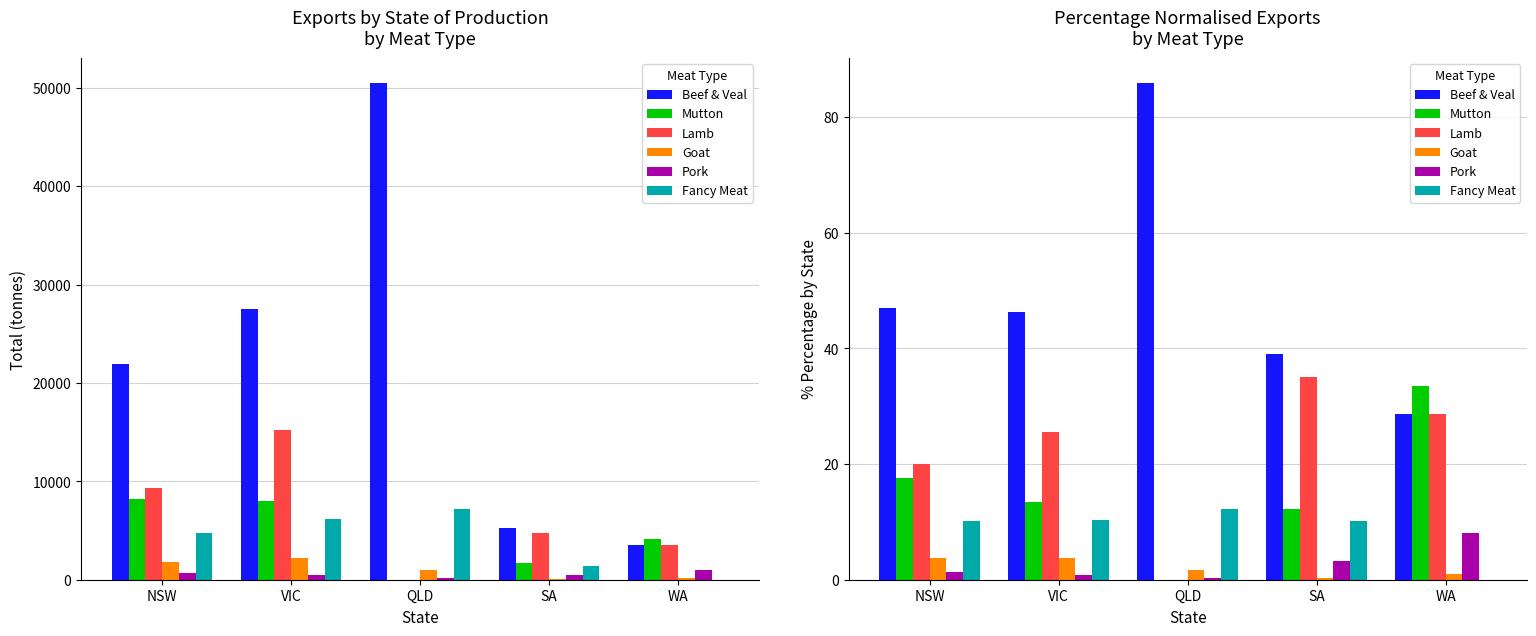

Is the value of Lamb at NSW greater than the value of Pork at WA?

Yes